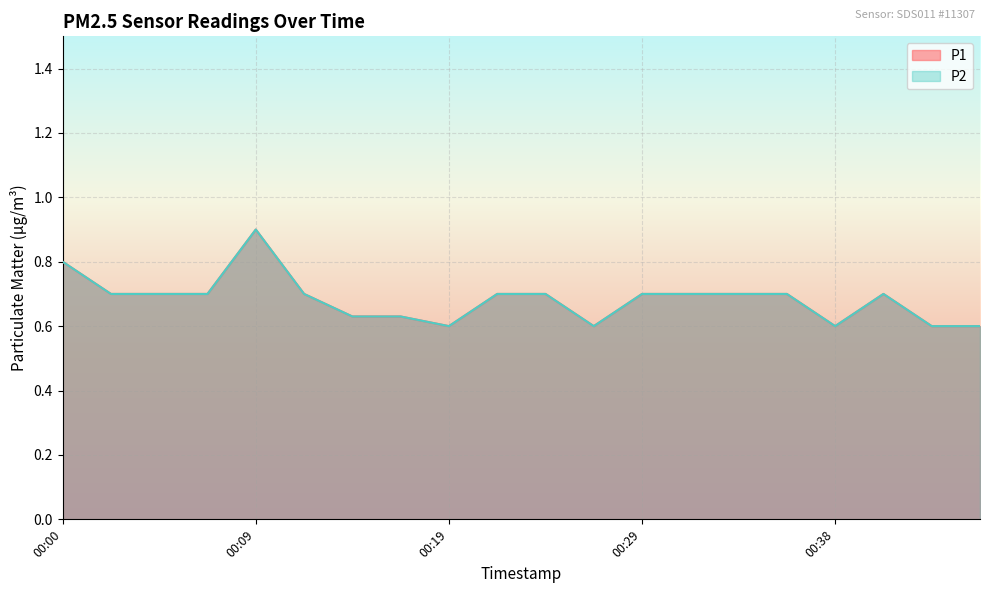

Count the P1 values in the range 0 to 1.

20